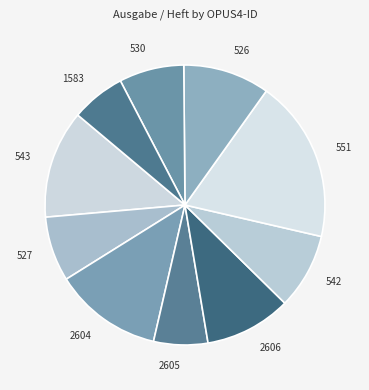

What is the largest slice in the pie chart?

551